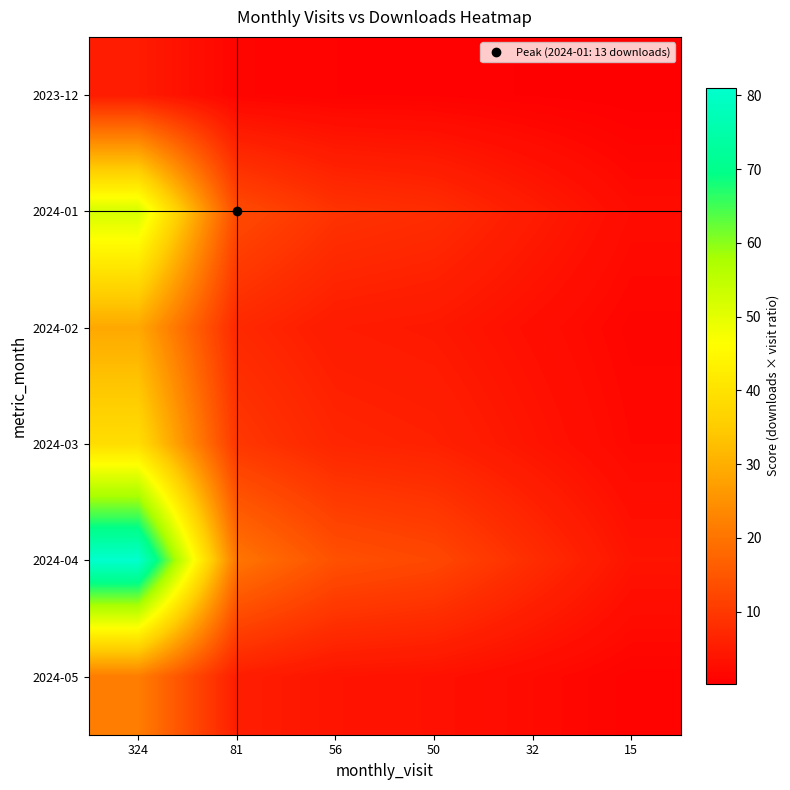

At how many categories does at least one series exceed 21?

1